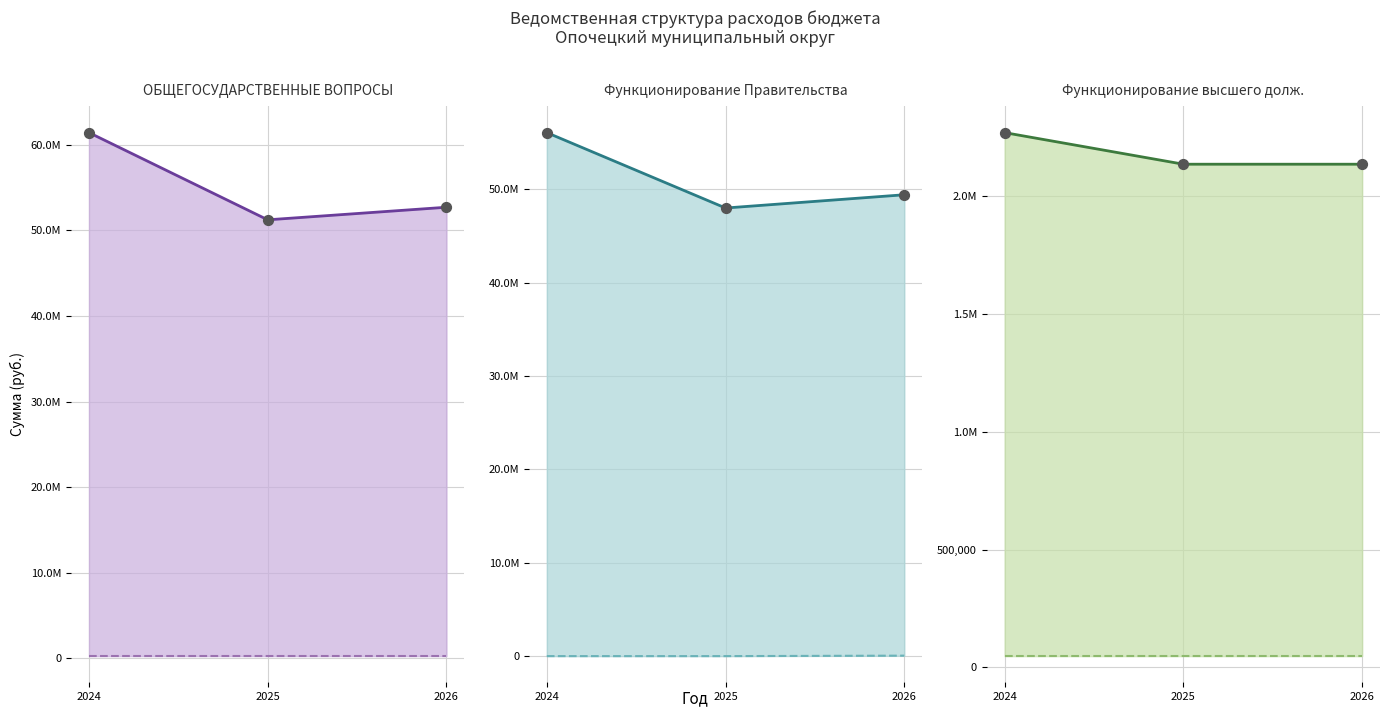

Which series contains the lowest Y value?

Судебная система